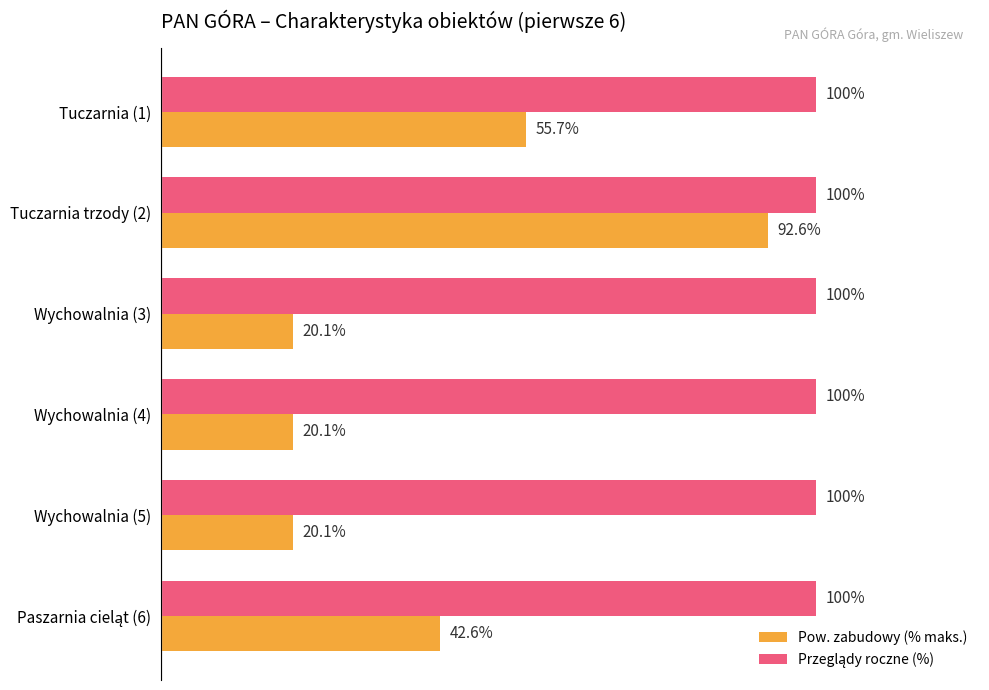

At which category is the sum across all series the highest?

Tuczarnia trzody (2)